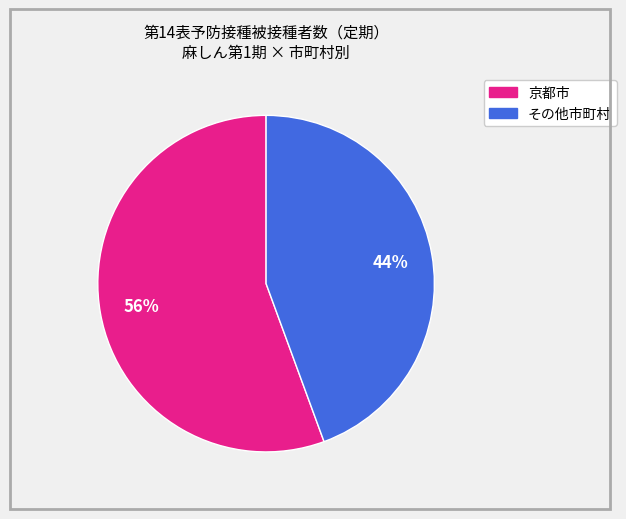

Does any single category account for the majority?

Yes